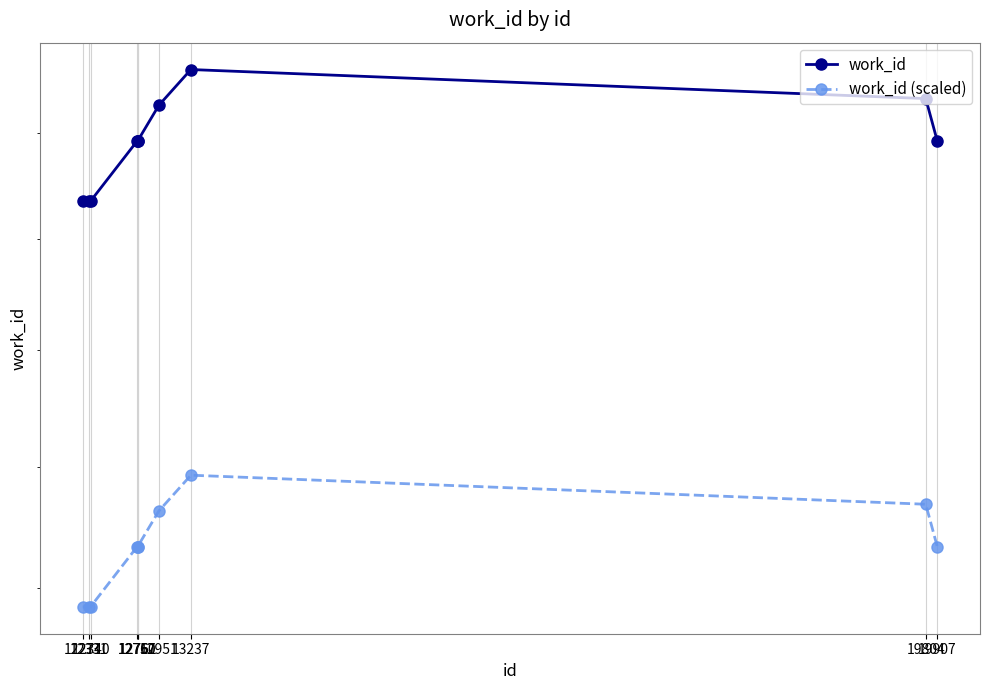

True or false: work_id (scaled) and work_id cross at least once.

False